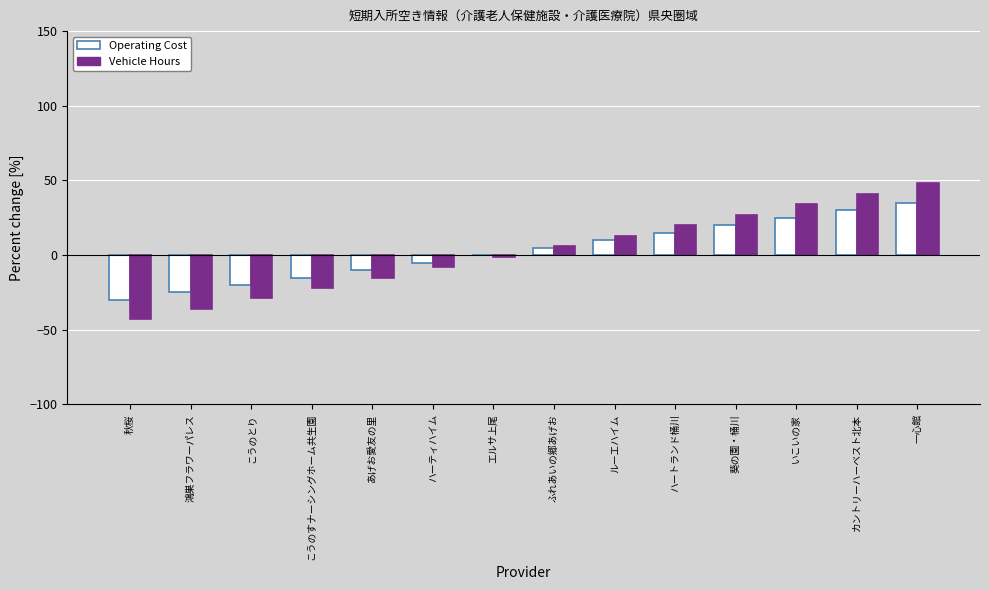

Is the value of Operating Cost at ハートランド桶川 greater than the value of Vehicle Hours at ふれあいの郷あげお?

Yes